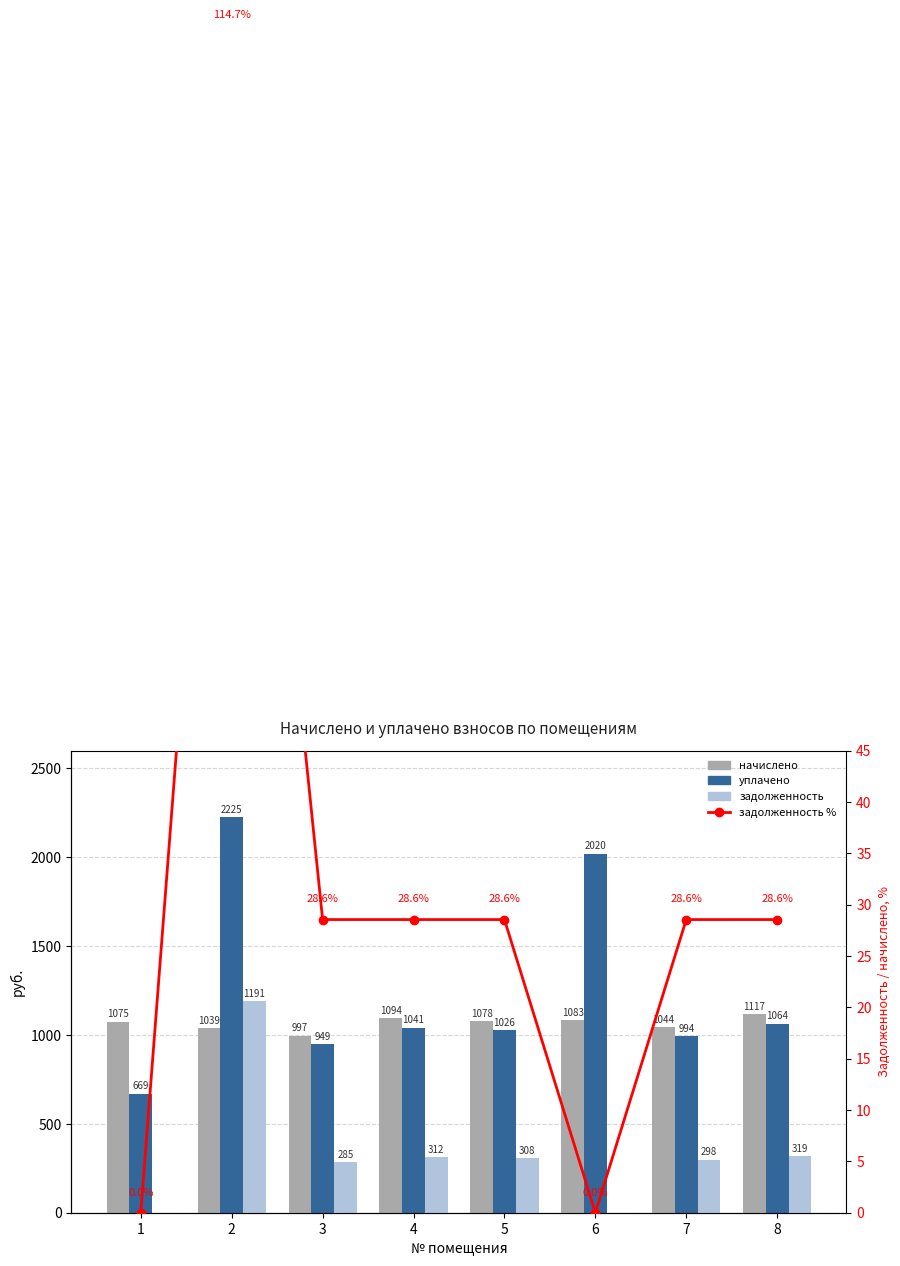

What is the maximum value for задолженность?

1191.1